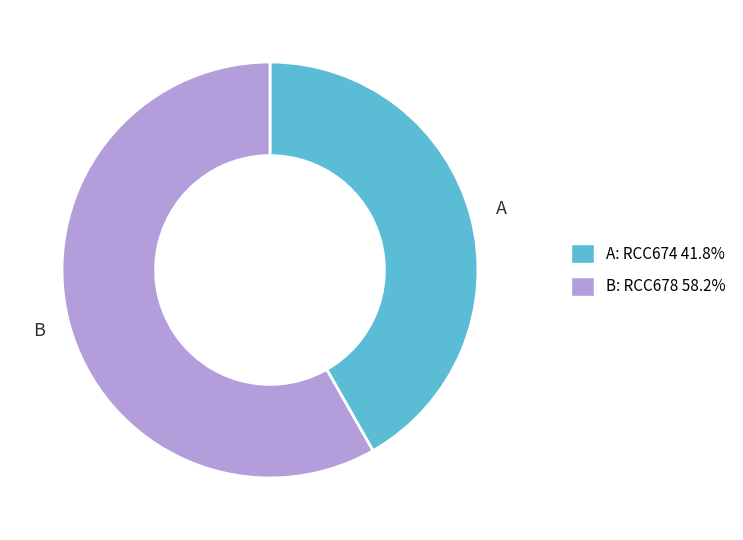

Is there a majority slice in this chart?

Yes